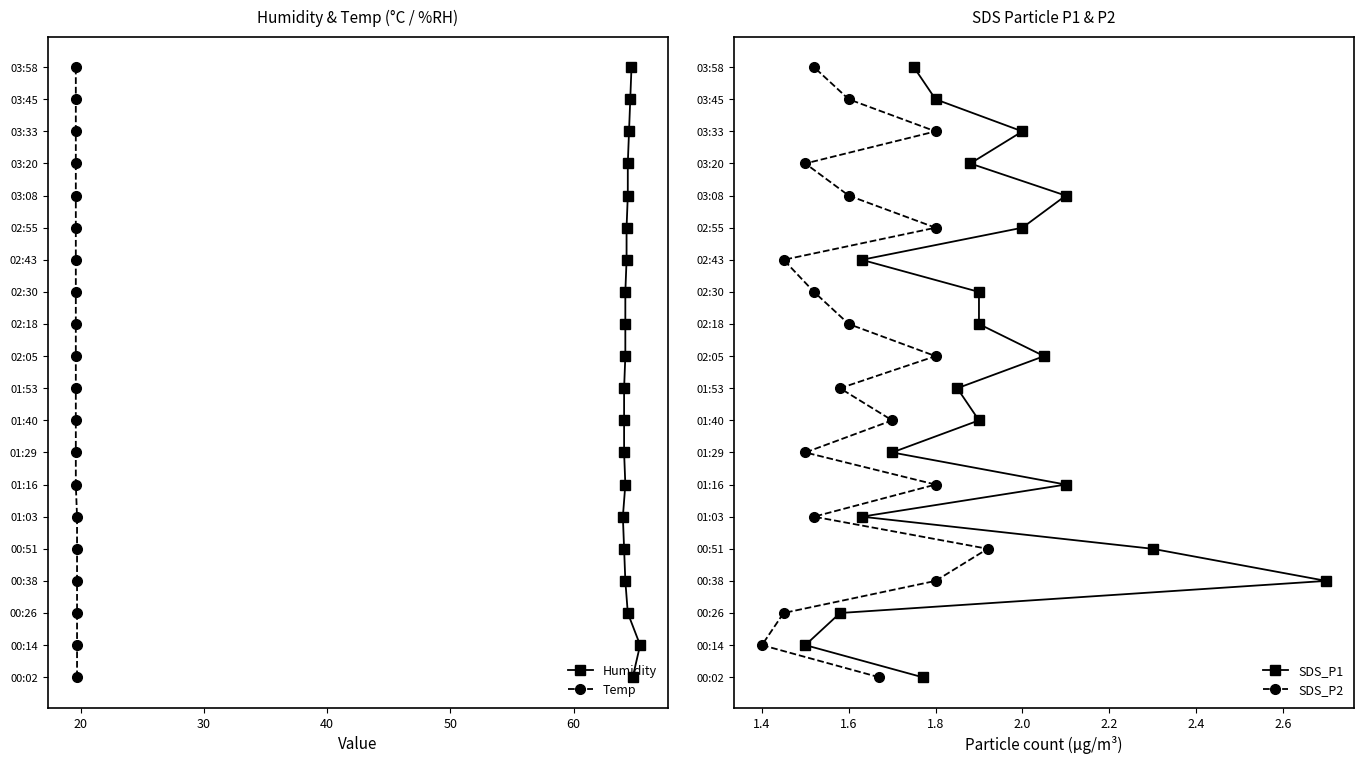

How many data points in Temp are above 10?

9